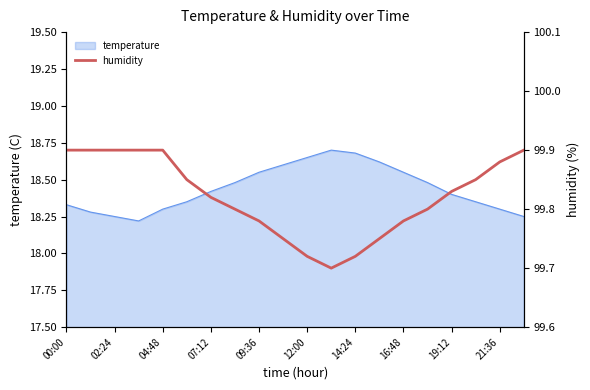

How many lines are shown in the chart?

1